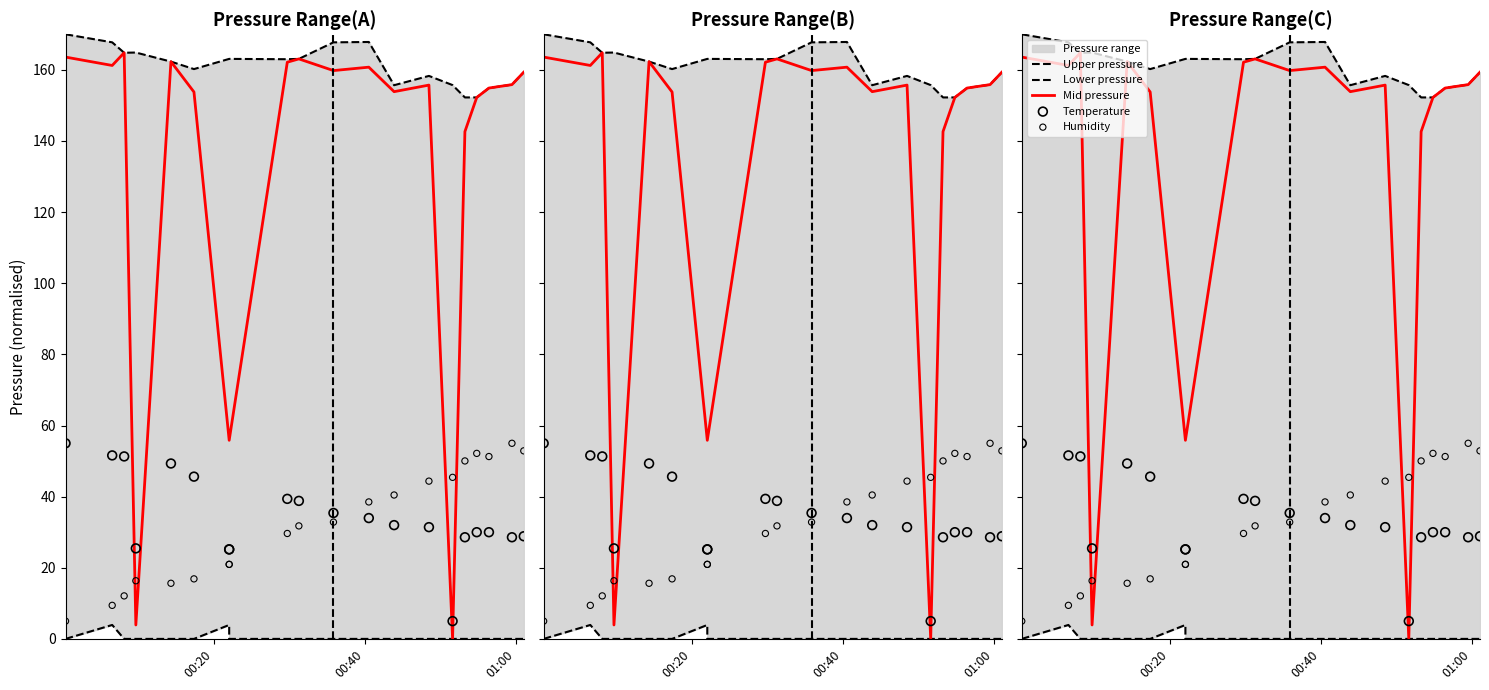

Which series reaches the minimum Y coordinate?

Lower pressure